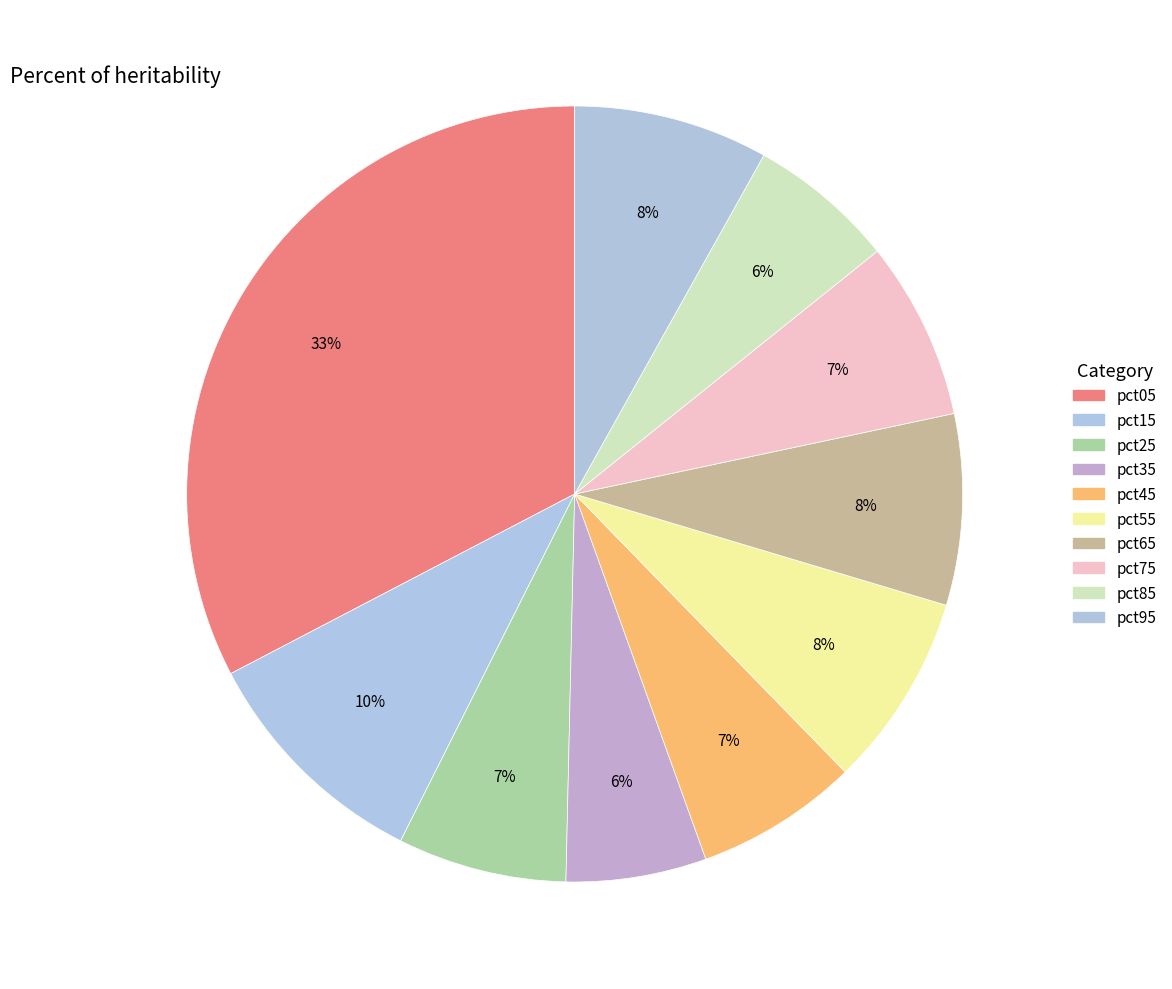

Does pct05 represent more than half of the total?

No